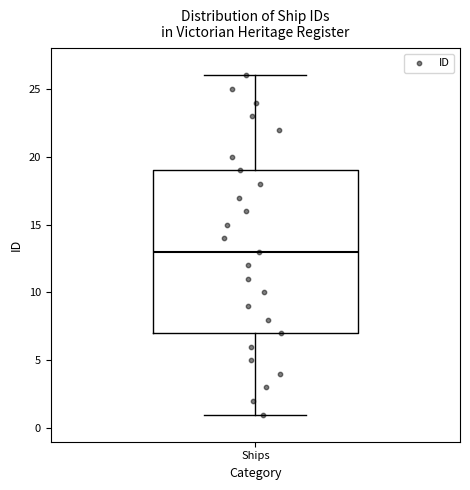

Read this box plot against the y-axis: the position of the median line, the range covered by the box, and the ends of both whiskers. The values are not printed on the chart, so give them approximately, as read against the axis.

median 13, box 7 to 19, whiskers 1 to 26